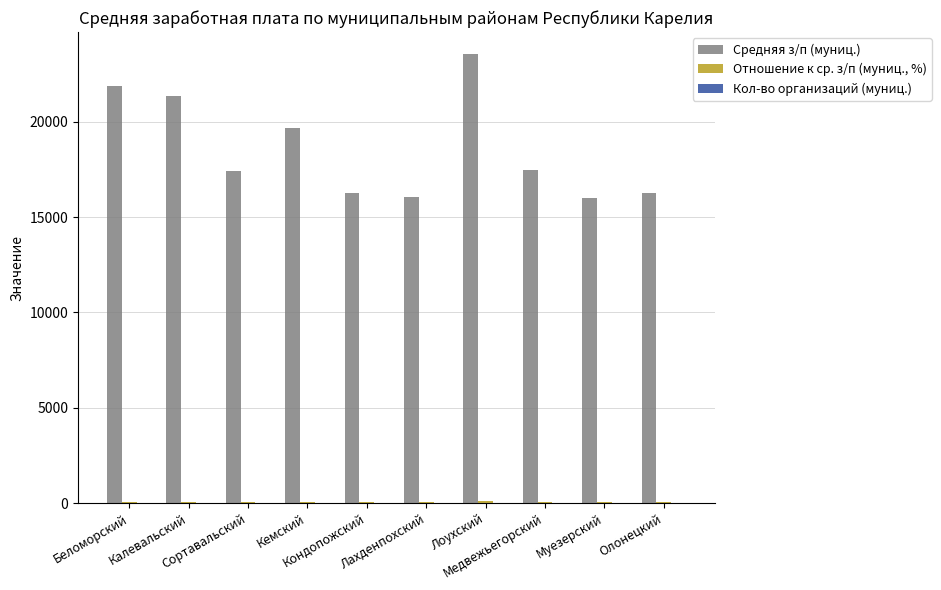

Is it true that Средняя з/п (муниц.) equals 9496.5 at Кондопожский?

False